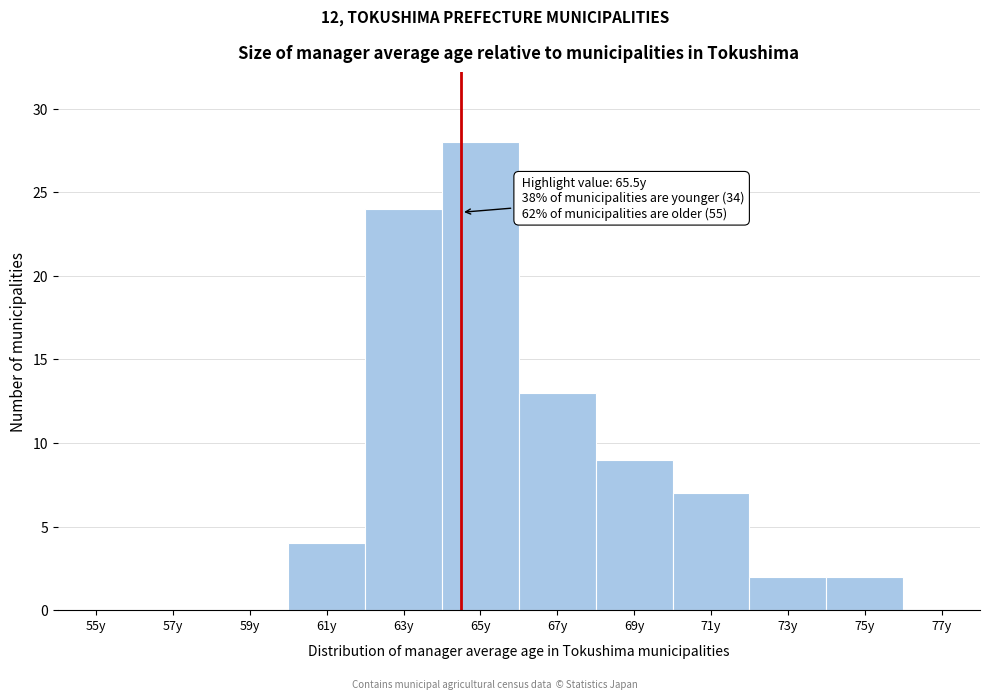

Reading left to right, what are all the values shown in this chart?

55y=0	57y=0	59y=0	61y=4	63y=24	65y=28	67y=13	69y=9	71y=7	73y=2	75y=2	77y=0